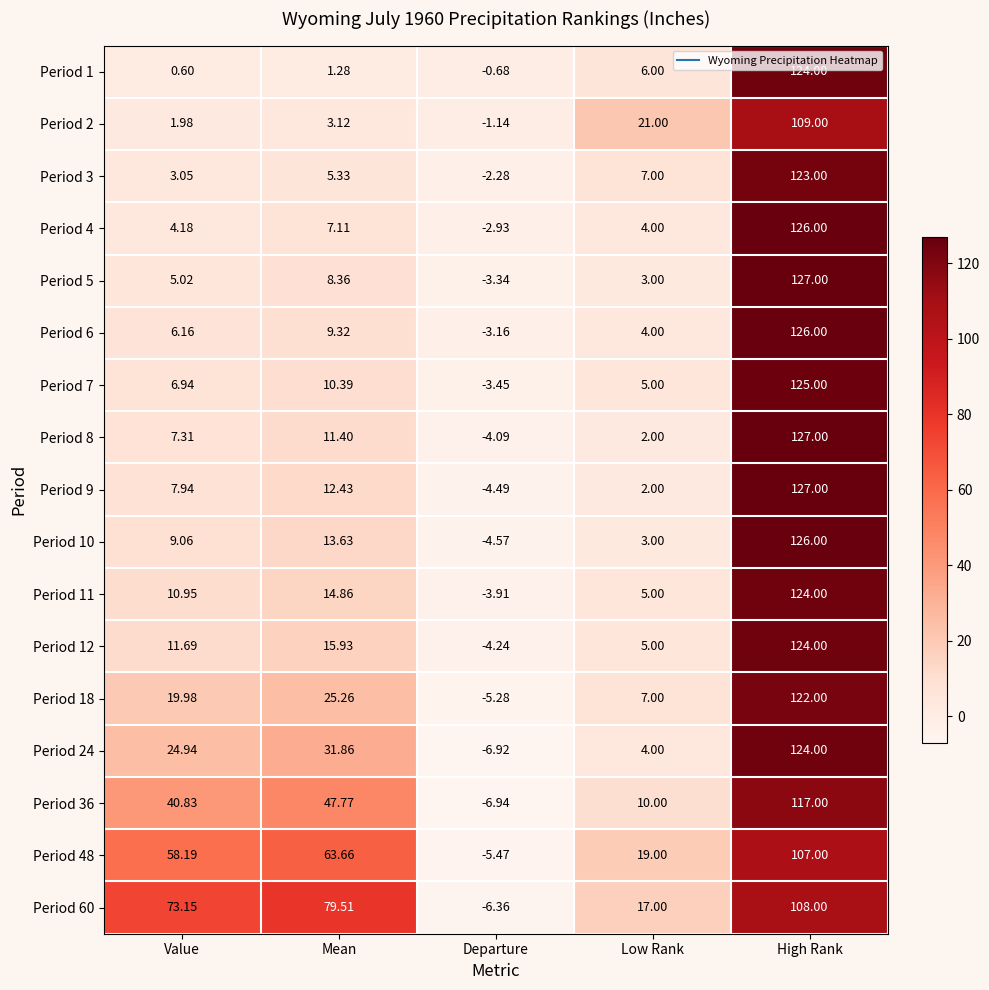

How many values in the Period 1 series are below 1?

2